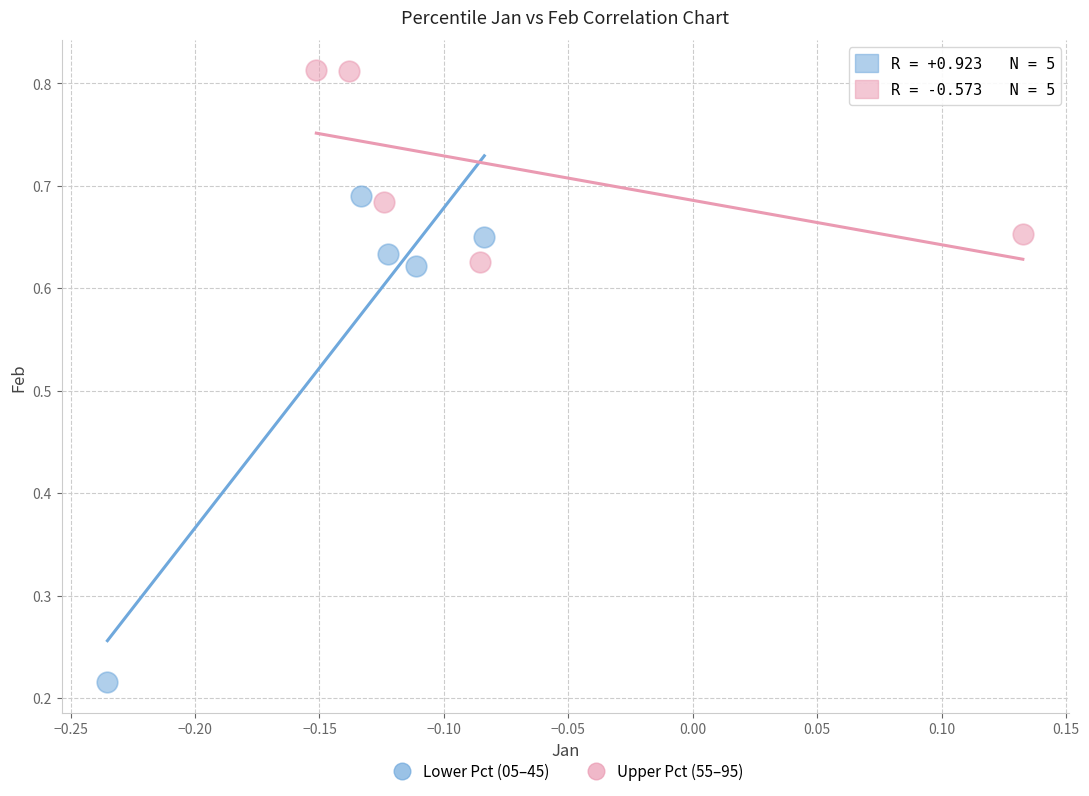

Which series contains the highest Y value?

Upper Pct (55–95)